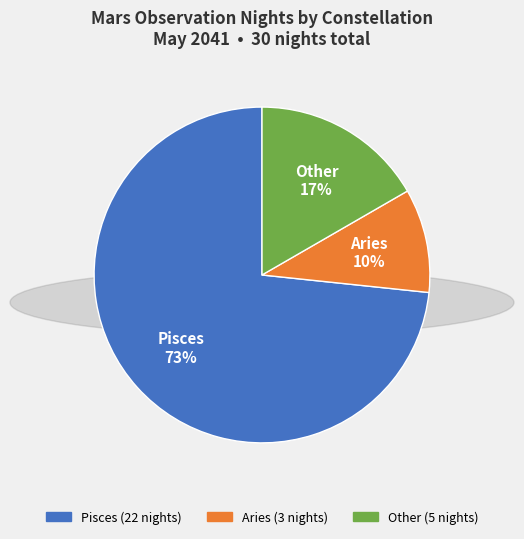

Count the number of slices in the pie.

3